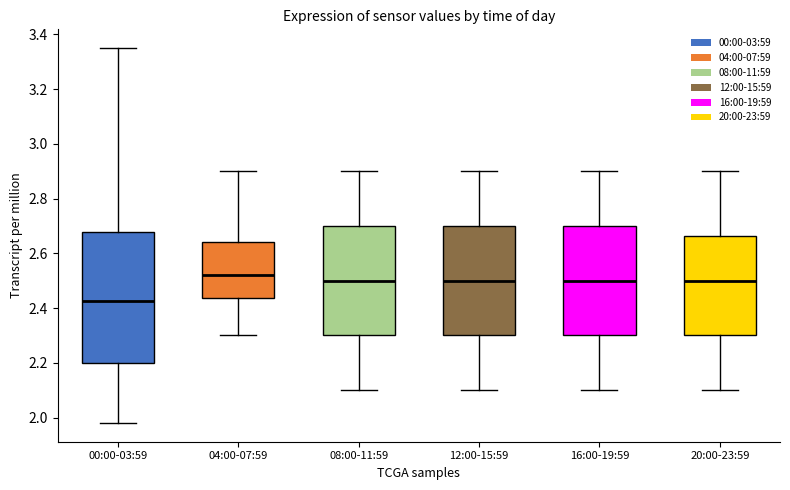

Reading left to right, transcribe this box plot: for each box, give where its median line is, the range the box spans, and where its two whiskers end, as read against the y-axis. The values are not printed on the chart, so give them approximately, as read against the axis.

00:00-03:59: median 2.42, box 2.20 to 2.68, whiskers 1.98 to 3.36
04:00-07:59: median 2.52, box 2.44 to 2.64, whiskers 2.30 to 2.90
08:00-11:59: median 2.50, box 2.30 to 2.70, whiskers 2.10 to 2.90
12:00-15:59: median 2.50, box 2.30 to 2.70, whiskers 2.10 to 2.90
16:00-19:59: median 2.50, box 2.30 to 2.70, whiskers 2.10 to 2.90
20:00-23:59: median 2.50, box 2.30 to 2.66, whiskers 2.10 to 2.90